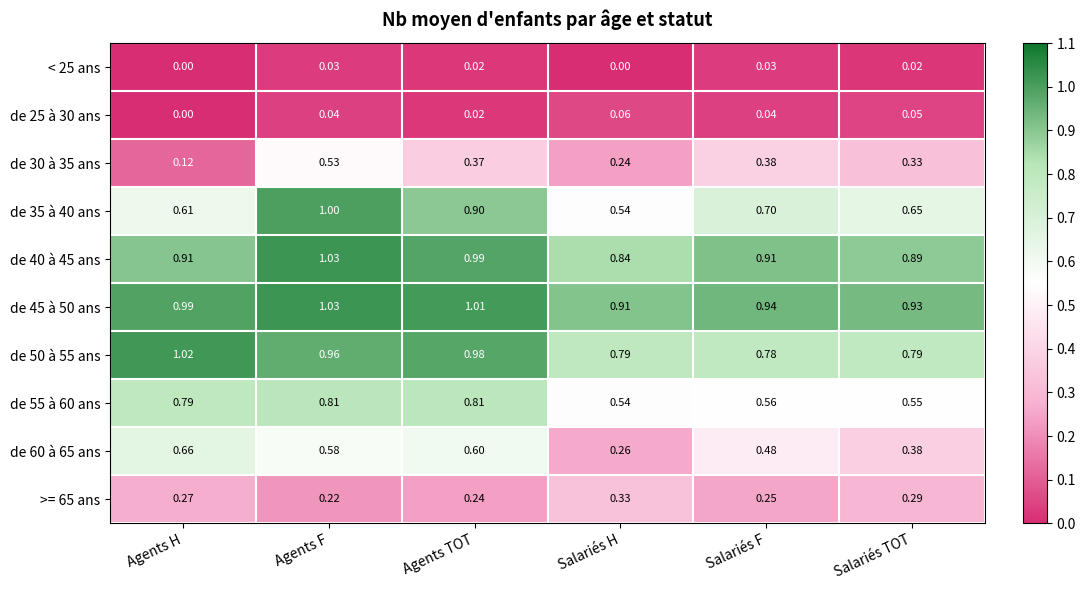

Which category has the lowest value in the de 35 à 40 ans series?

Salariés H